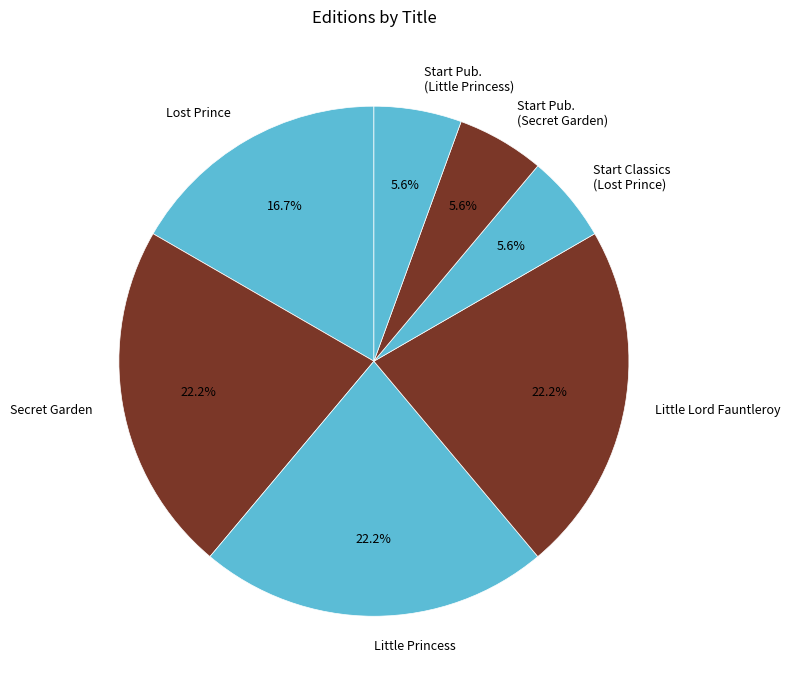

How many segments does this pie chart have?

7